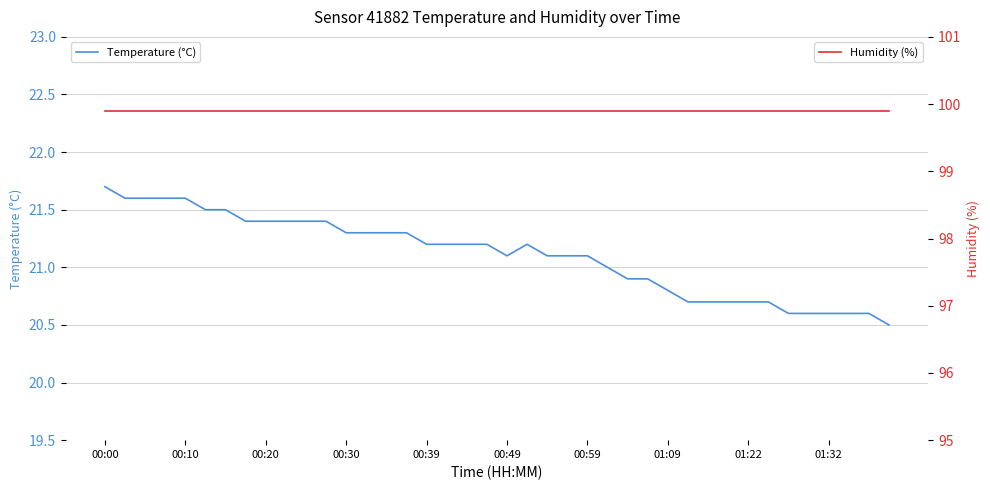

Between 11 and 26, which series saw the biggest shift?

Temperature (°C)